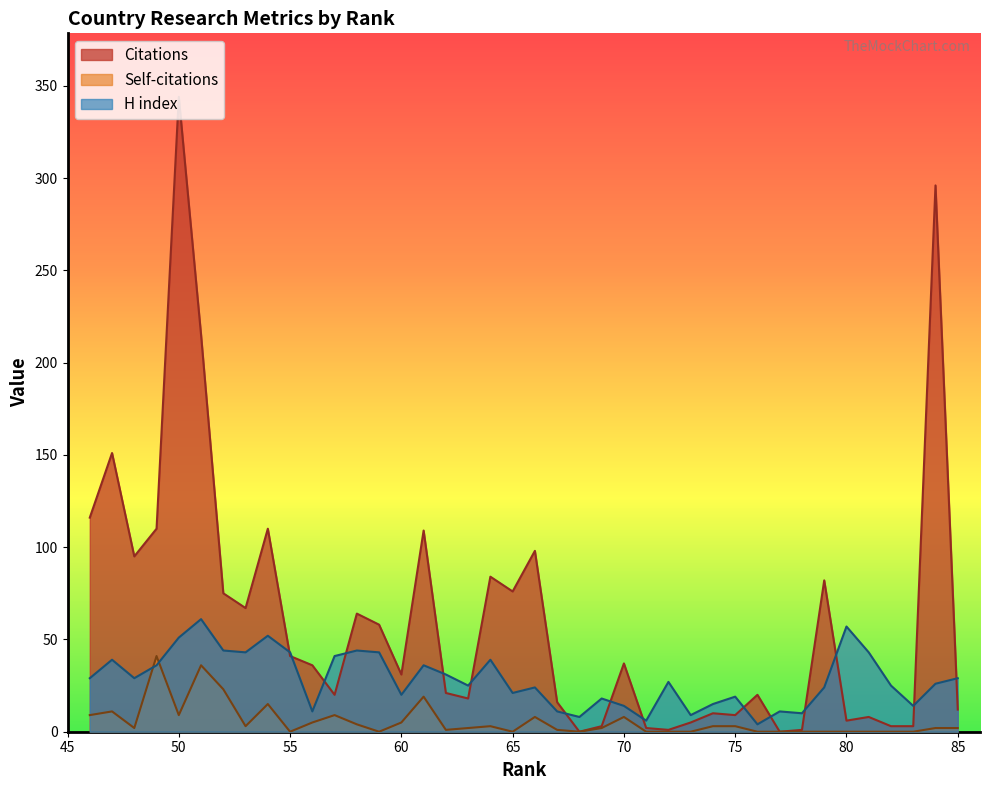

What is the difference between the maximum and minimum values in the Citations series?

344